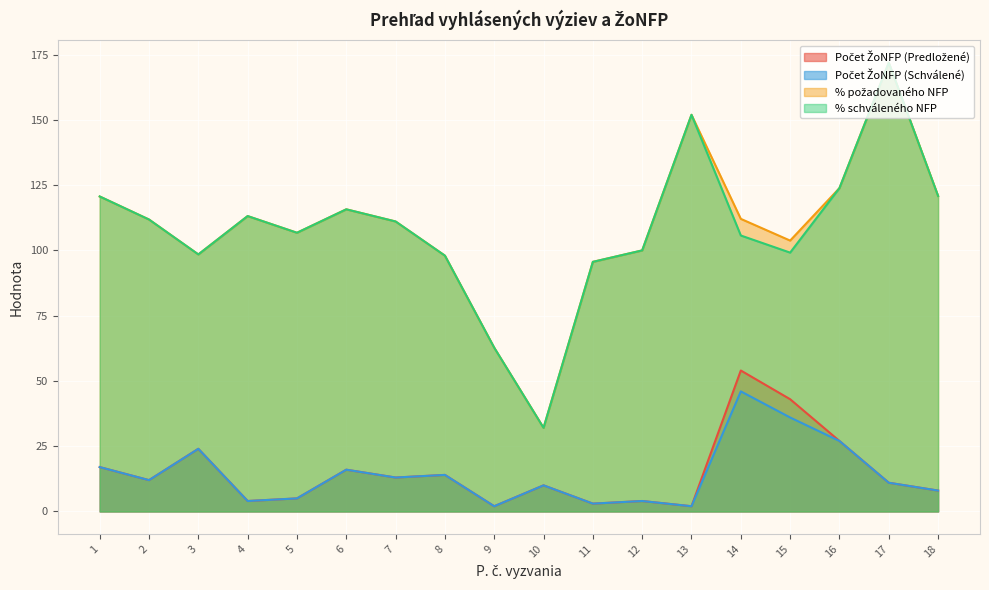

True or false: Počet ŽoNFP (Predložené) and Počet ŽoNFP (Schválené) intersect in this chart.

False